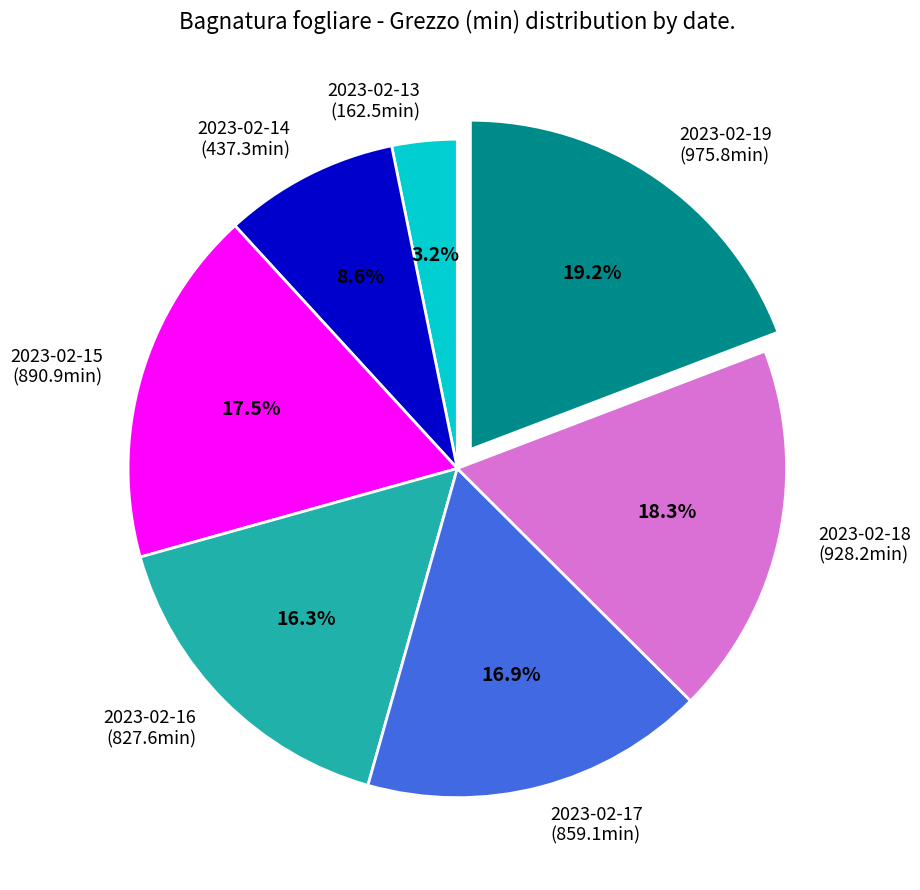

What percentage is the 2023-02-14 slice, to the nearest percent?

9%